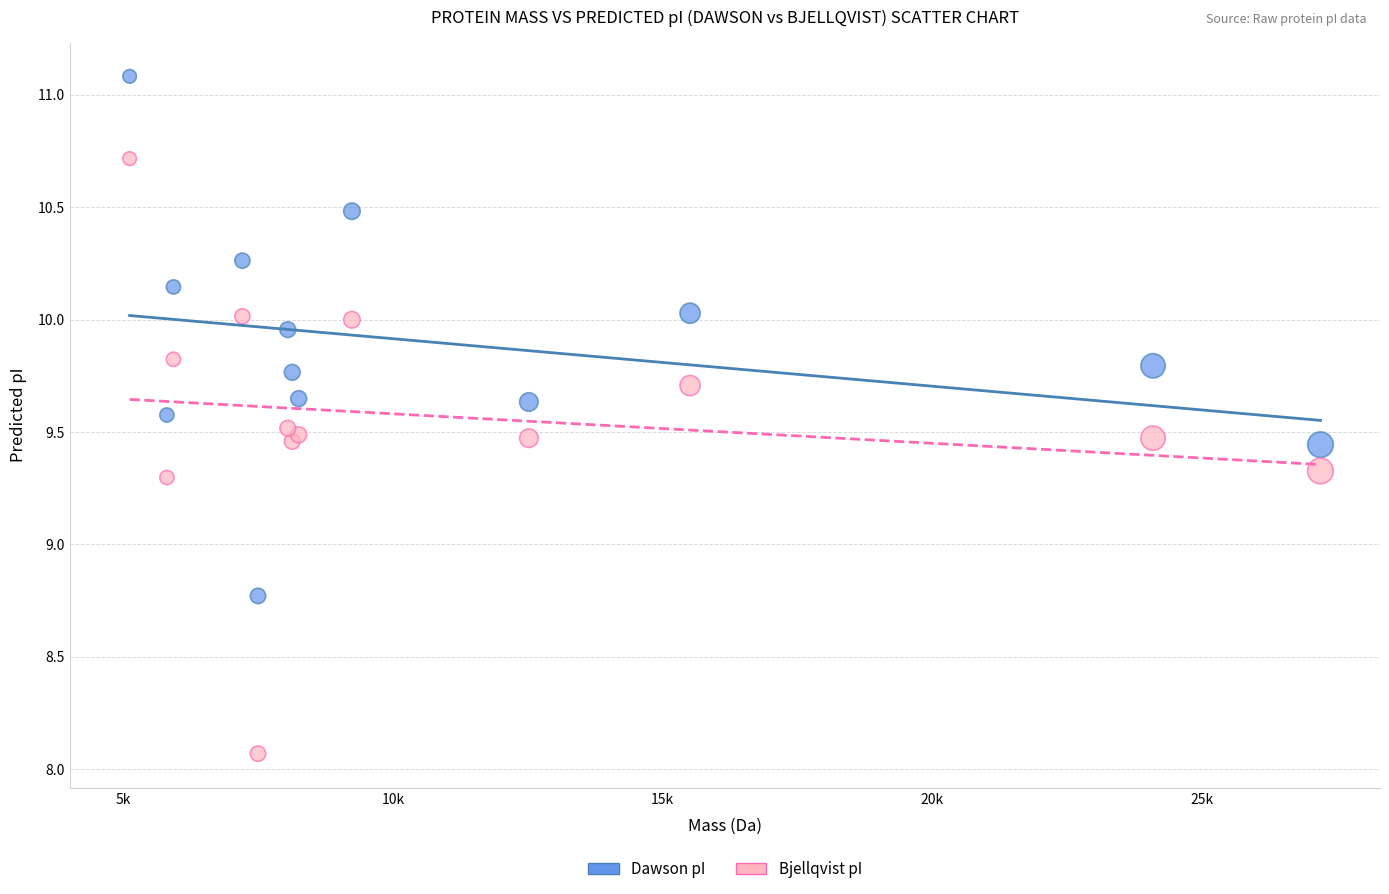

What is the X range (max minus min) for the scatter plot?

22086.0